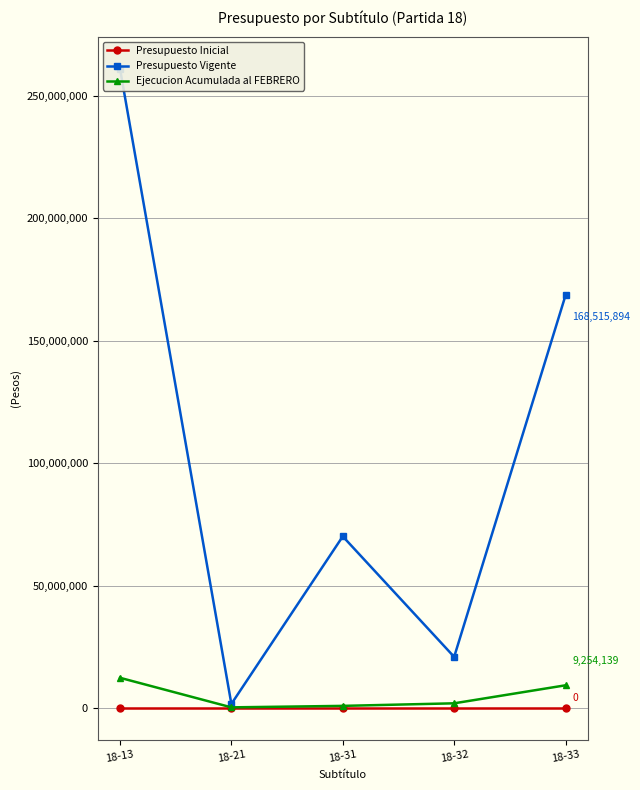

True or false: Presupuesto Vigente and Ejecucion Acumulada al FEBRERO intersect in this chart.

False